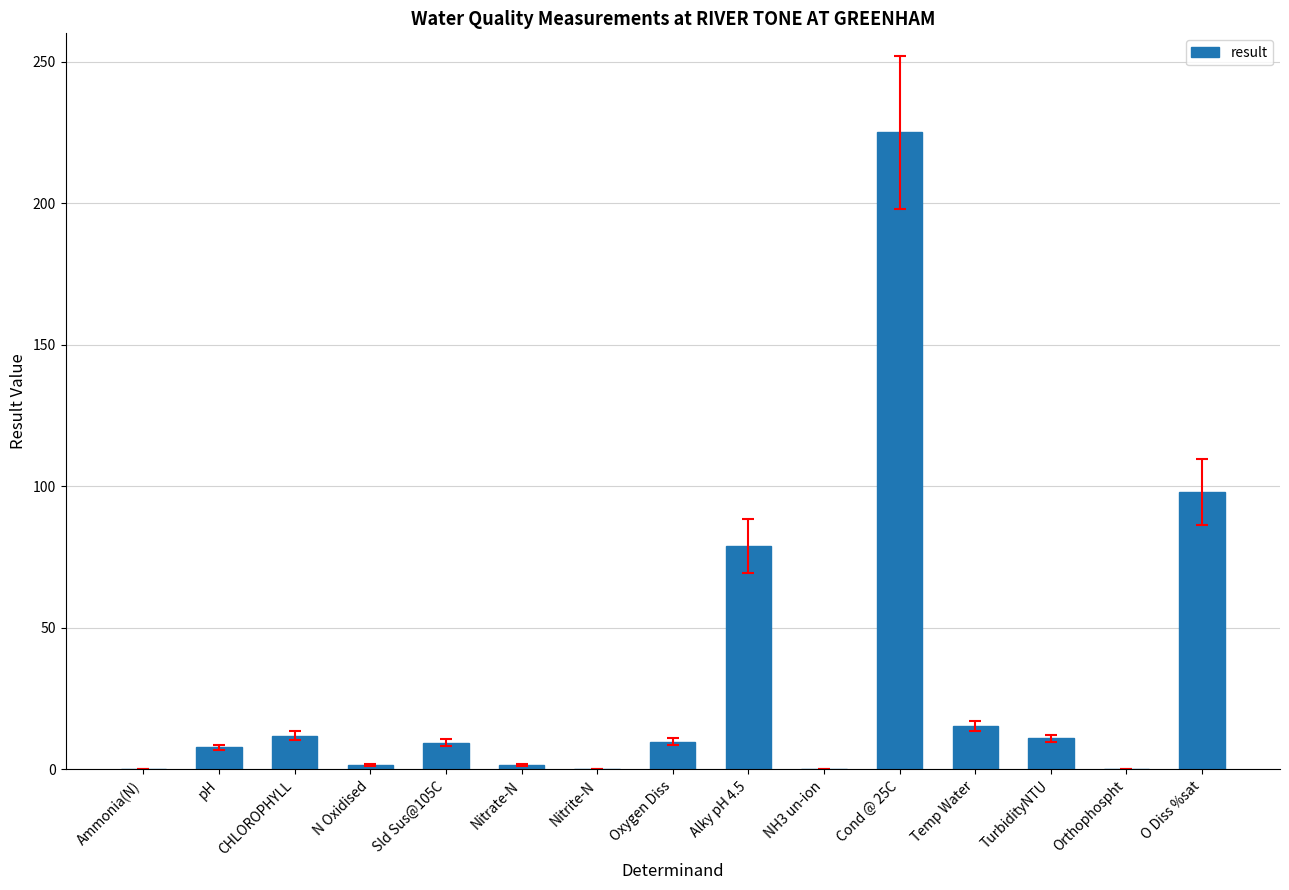

True or false: the data shows 79.7 at Cond @ 25C.

False